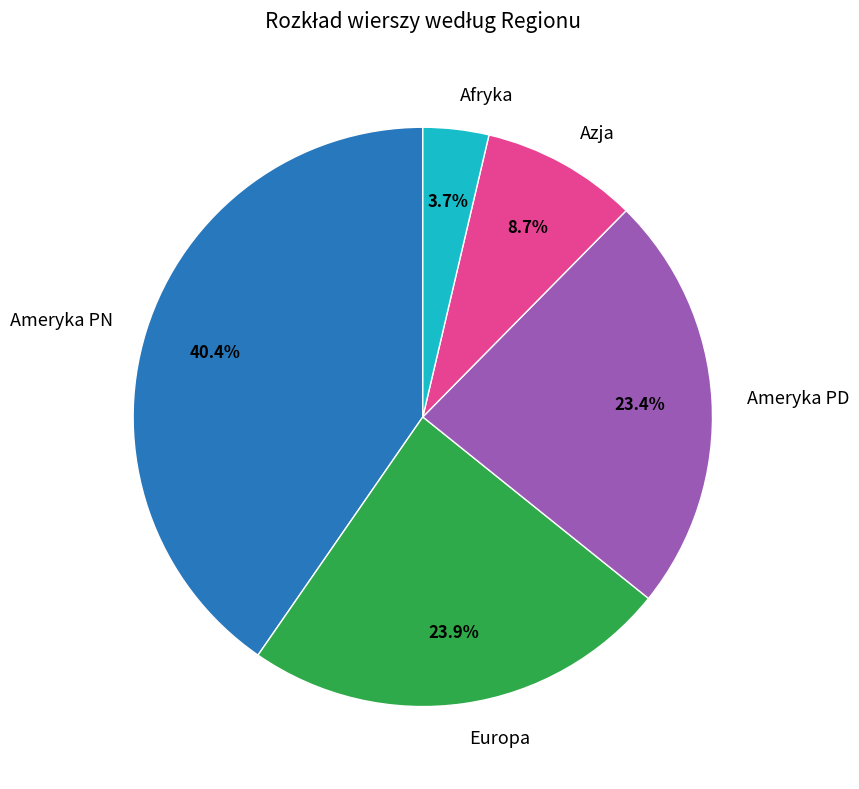

To the nearest percent, what is the average slice percentage?

20%